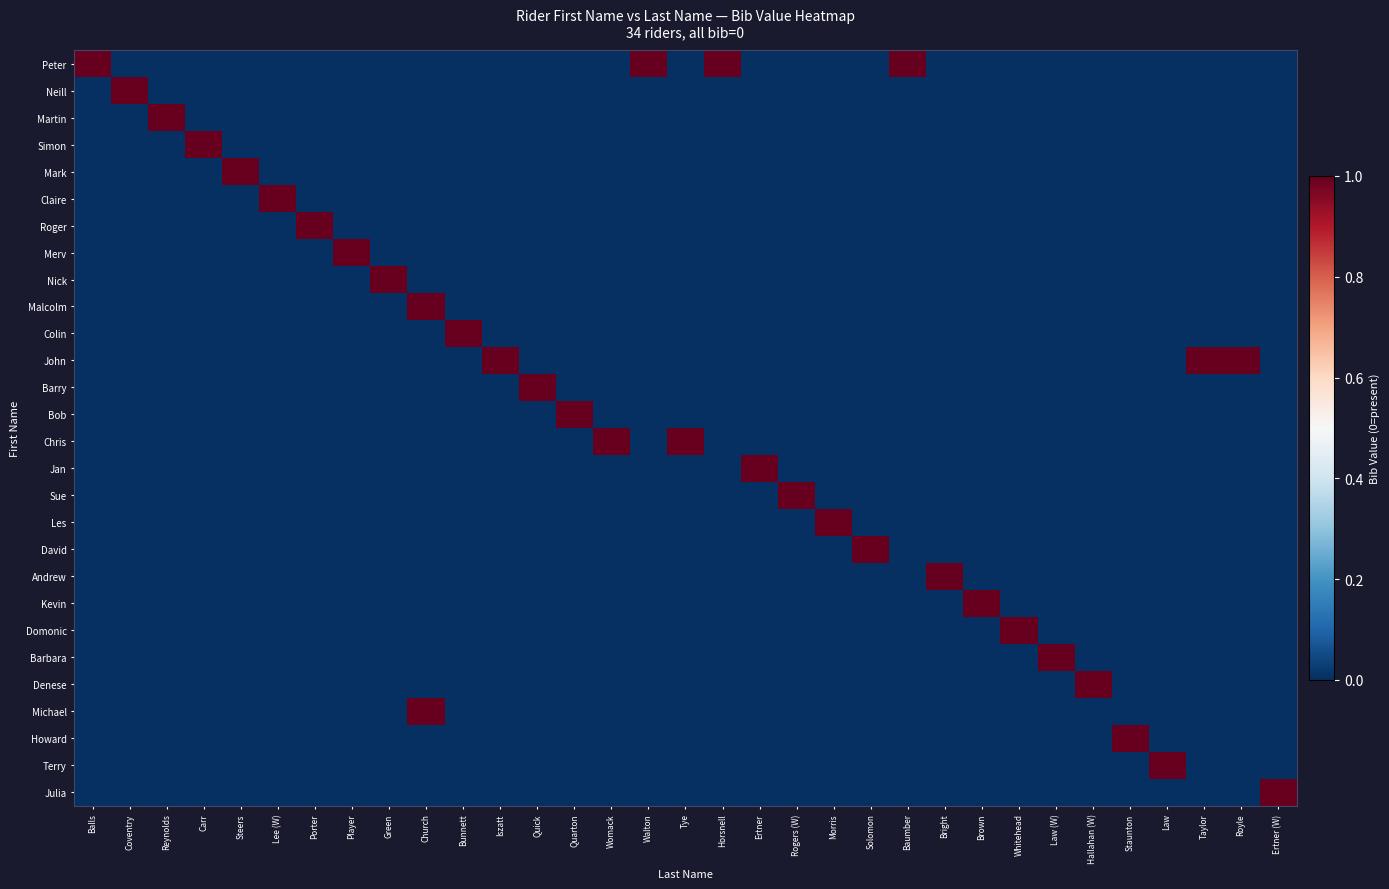

List the series in order of their peak value, lowest first.

Peter, Neill, Martin, Simon, Mark, Claire, Roger, Merv, Nick, Malcolm, Colin, John, Barry, Bob, Chris, Jan, Sue, Les, David, Andrew, Kevin, Domonic, Barbara, Denese, Michael, Howard, Terry, Julia